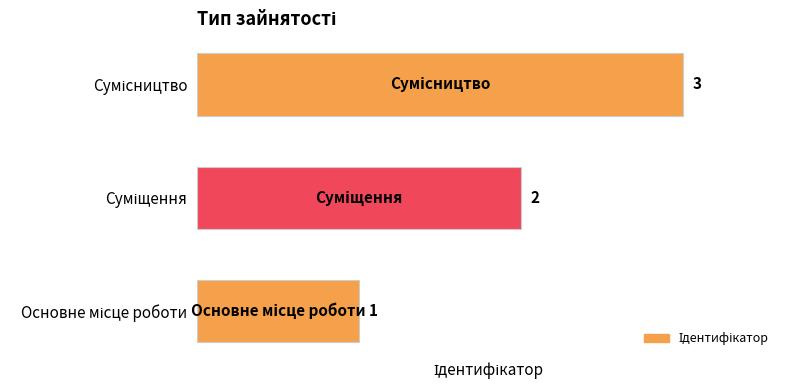

What is the sum of all values?

6